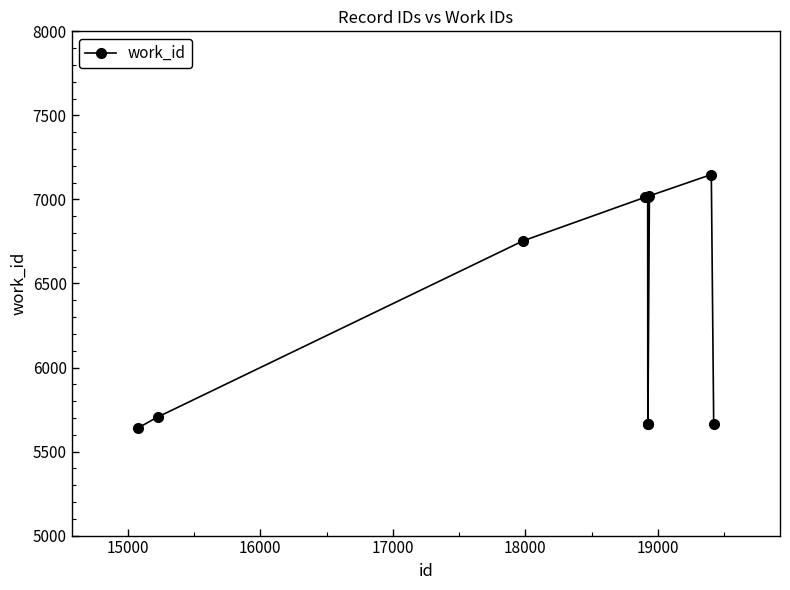

What is the sum of all values?

63283